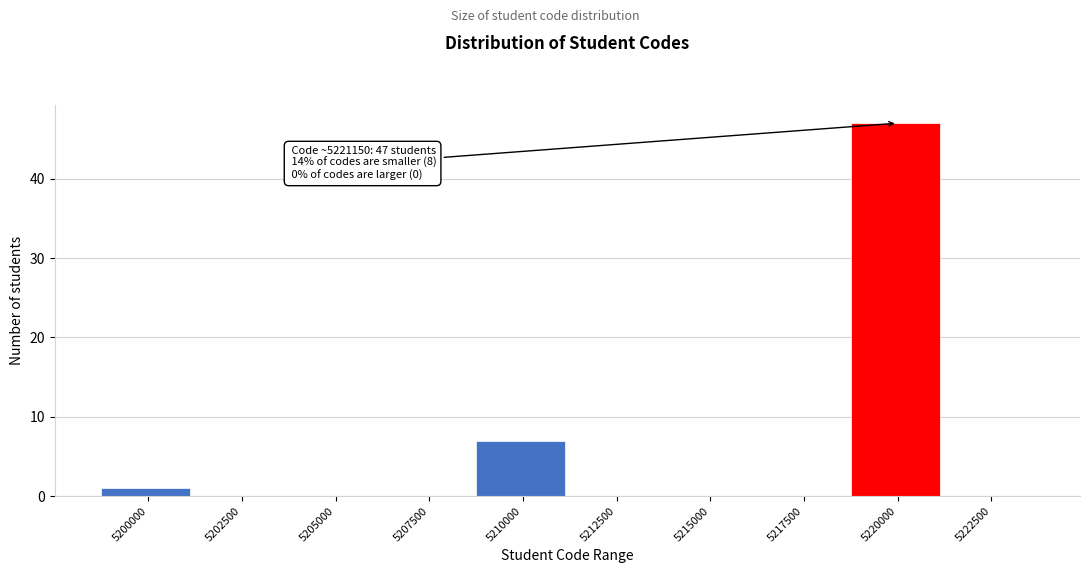

Reading left to right, what are all the values shown in this chart?

5200000=1	5202500=0	5205000=0	5207500=0	5210000=7	5212500=0	5215000=0	5217500=0	5220000=47	5222500=0